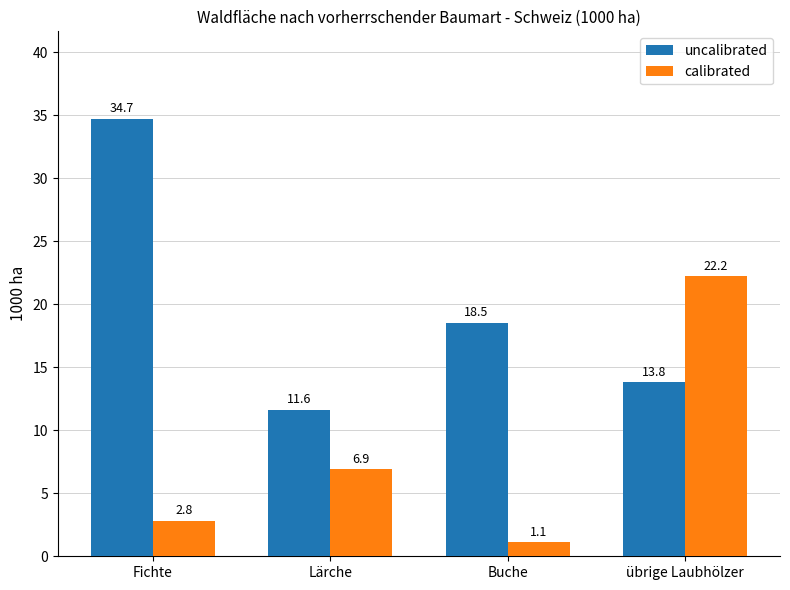

At which label is uncalibrated closest to 23?

Buche